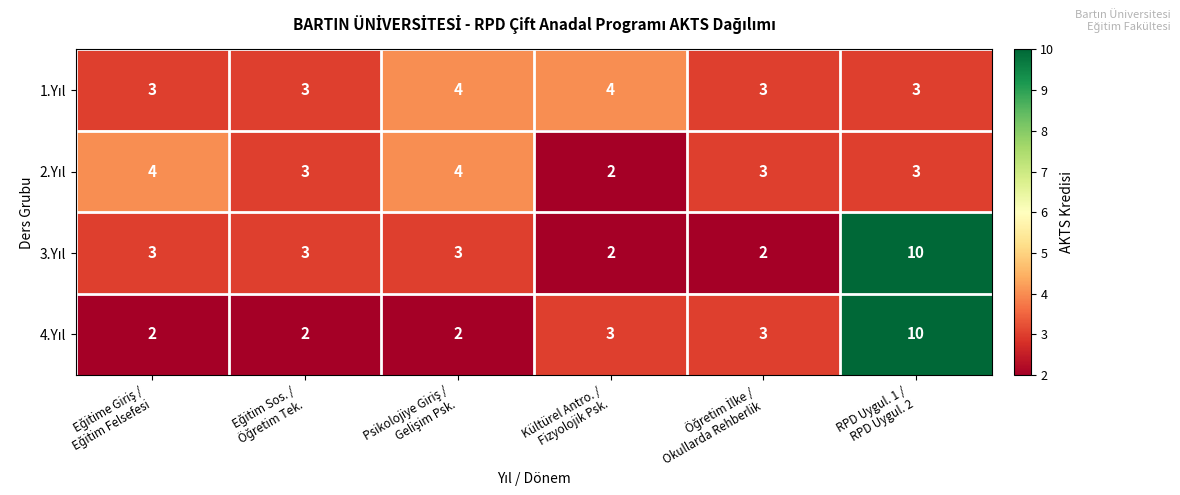

What is the greatest value displayed?

10